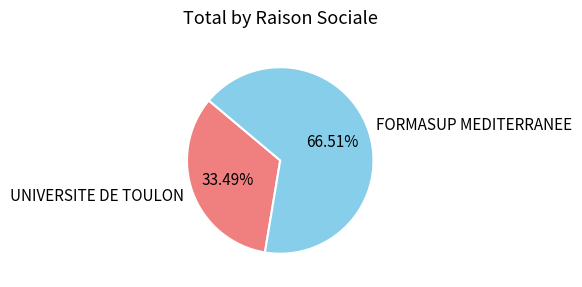

Which has a higher value, FORMASUP MEDITERRANEE or UNIVERSITE DE TOULON?

FORMASUP MEDITERRANEE